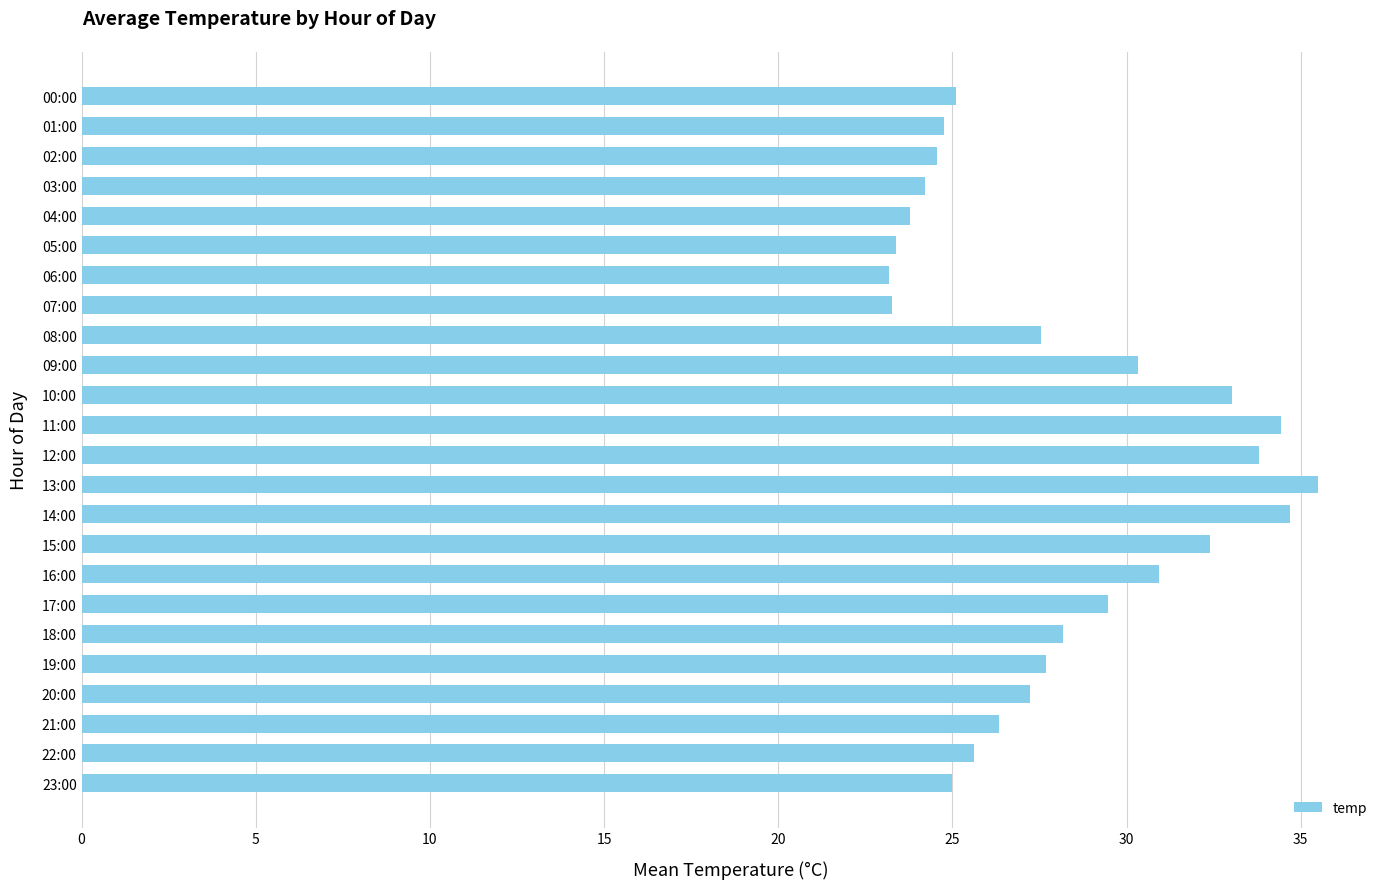

How many bars are there in total?

24